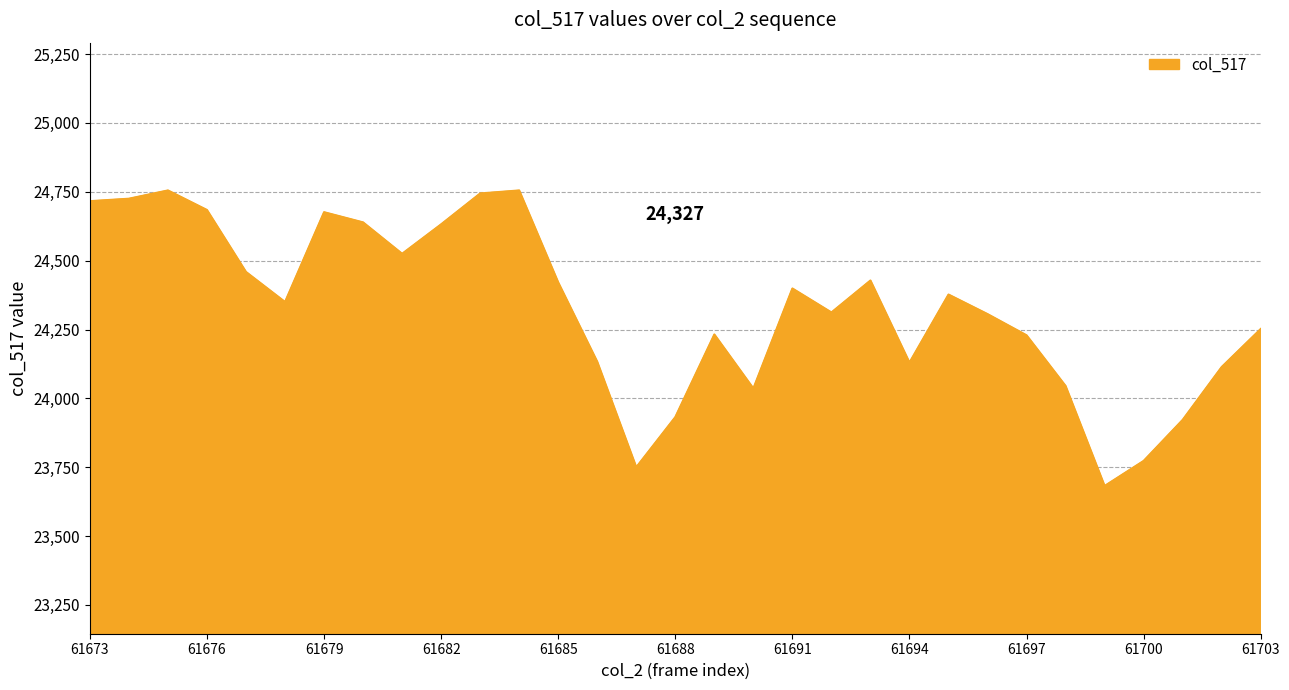

What is the smallest value displayed?

23682